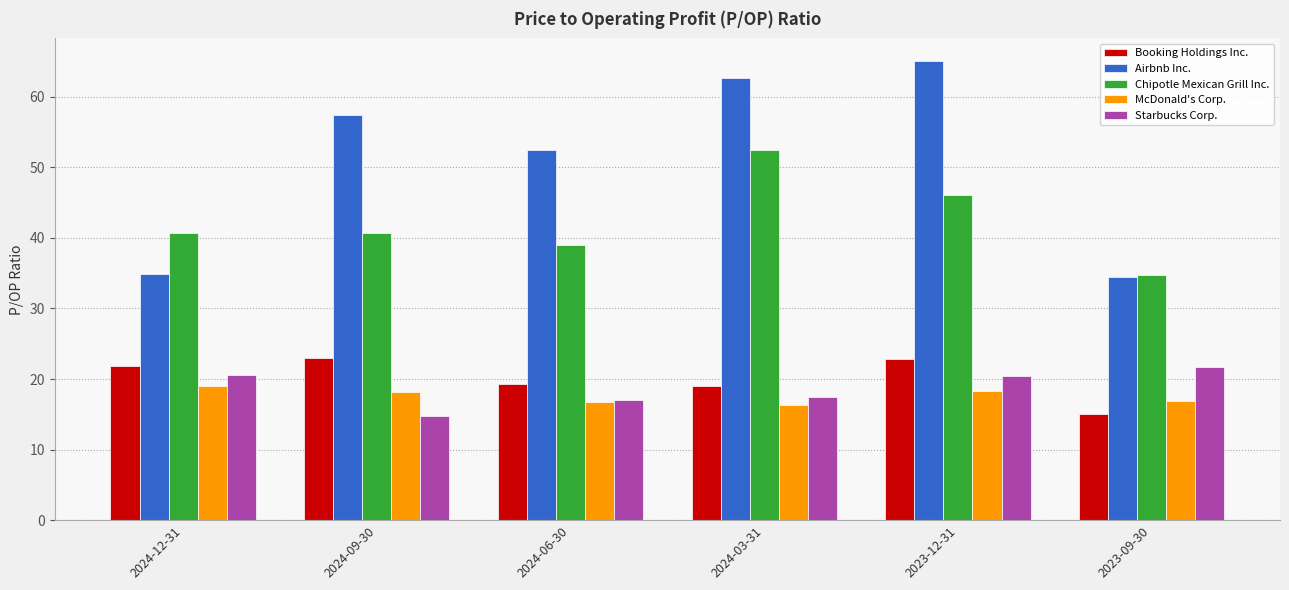

Count the number of categories in the chart.

6